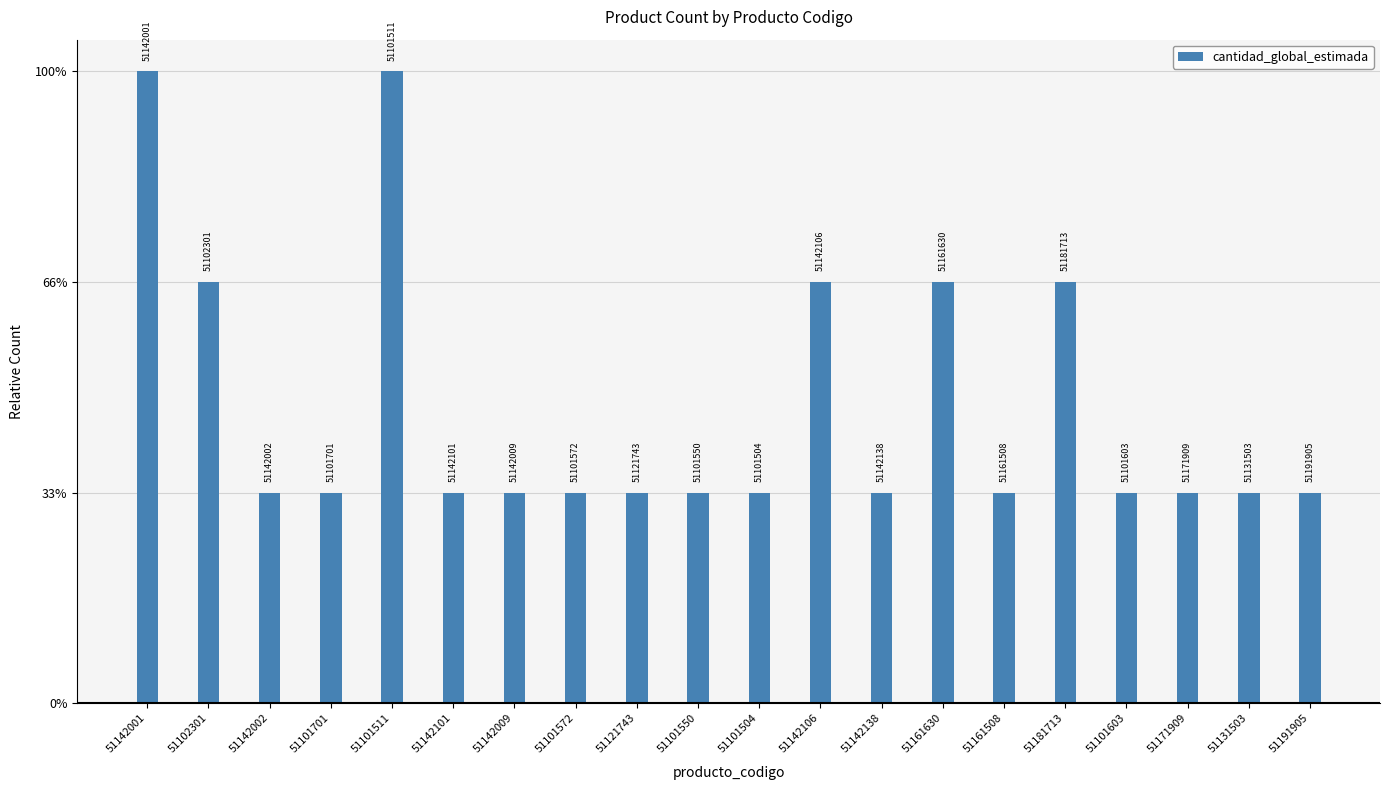

Between 51101504 and 51142001, which is larger?

51142001